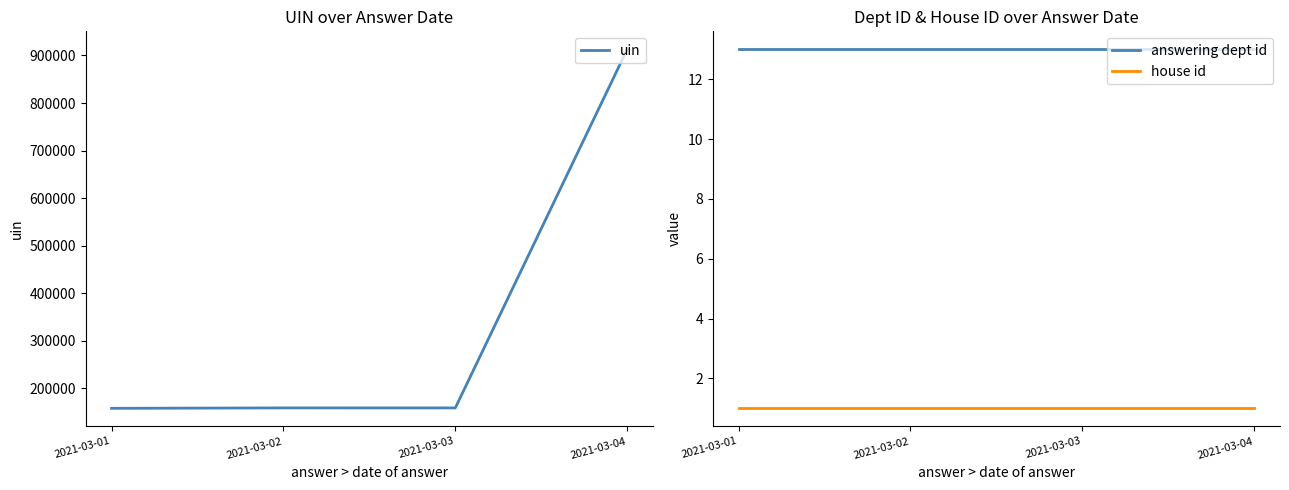

Which has a higher value, 2021-03-01 or 2021-03-03?

2021-03-03